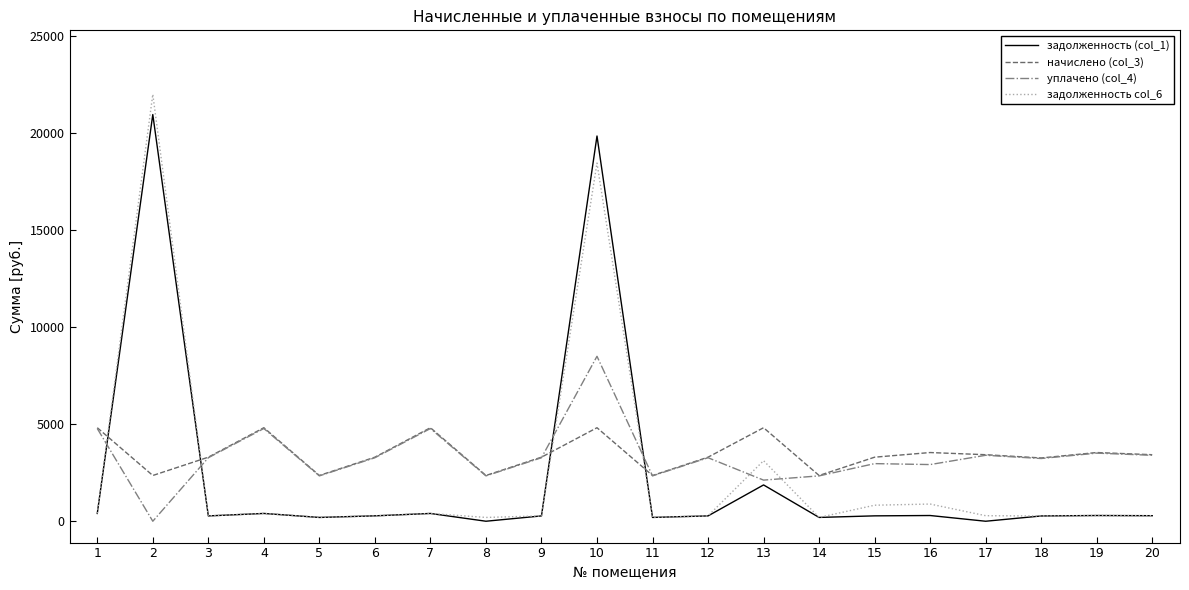

How many values in the уплачено (col_4) series exceed 3272?

11